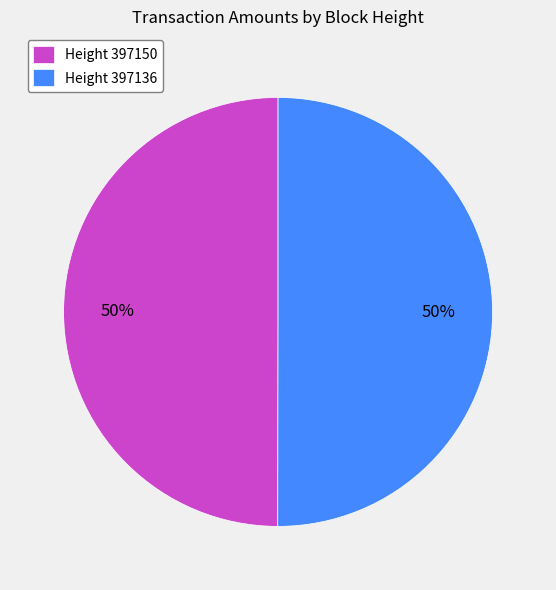

Do Height 397136 and Height 397150 together represent more than half of the pie?

Yes